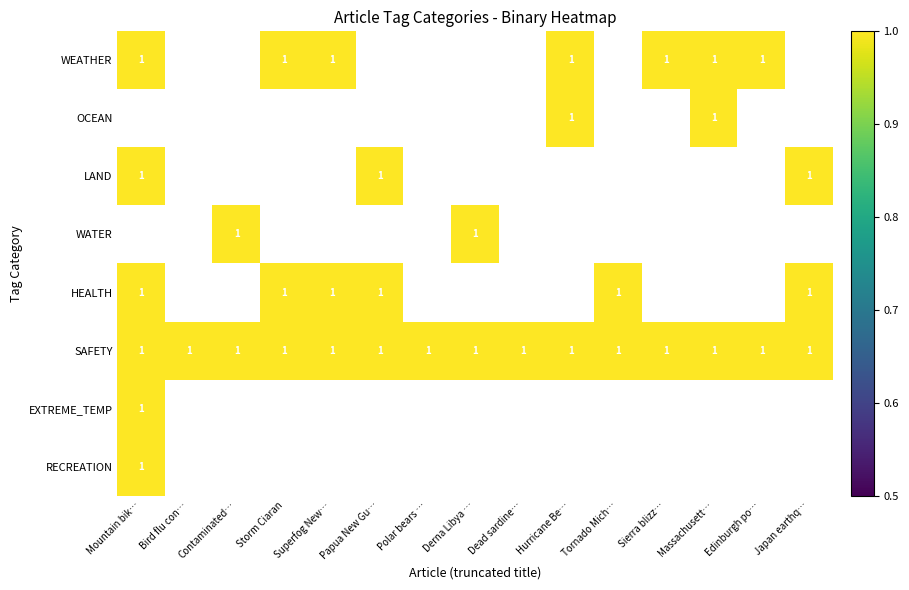

Which category has the highest value across all series?

Mountain bik…